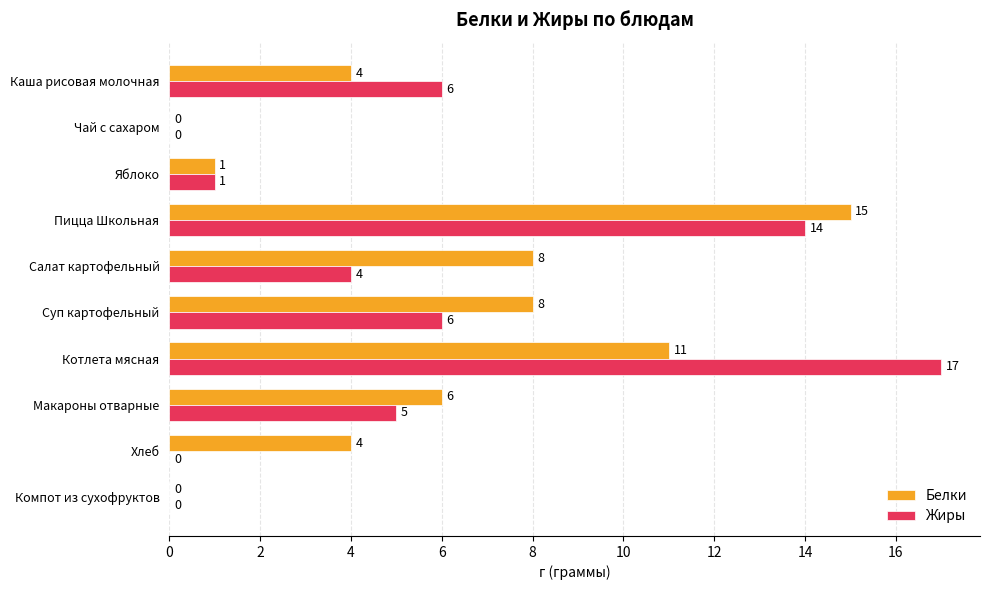

At which category is the sum across all series the highest?

Пицца Школьная